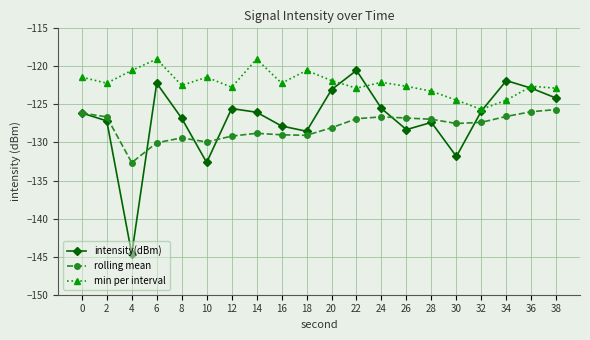

Which series has the largest total across all categories?

min per interval